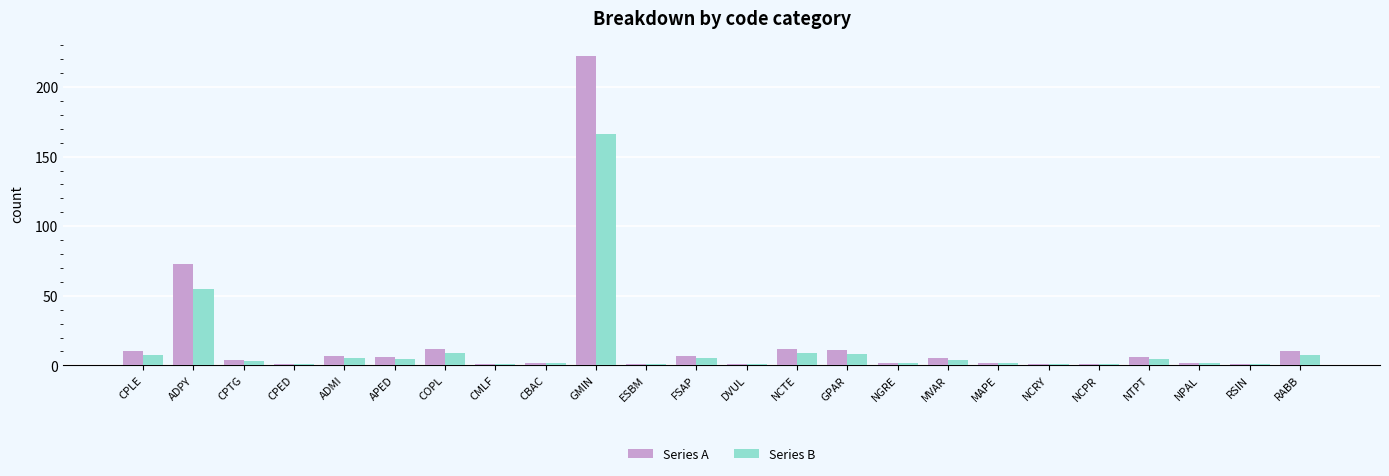

At which label does Series A first exceed 5?

CPLE